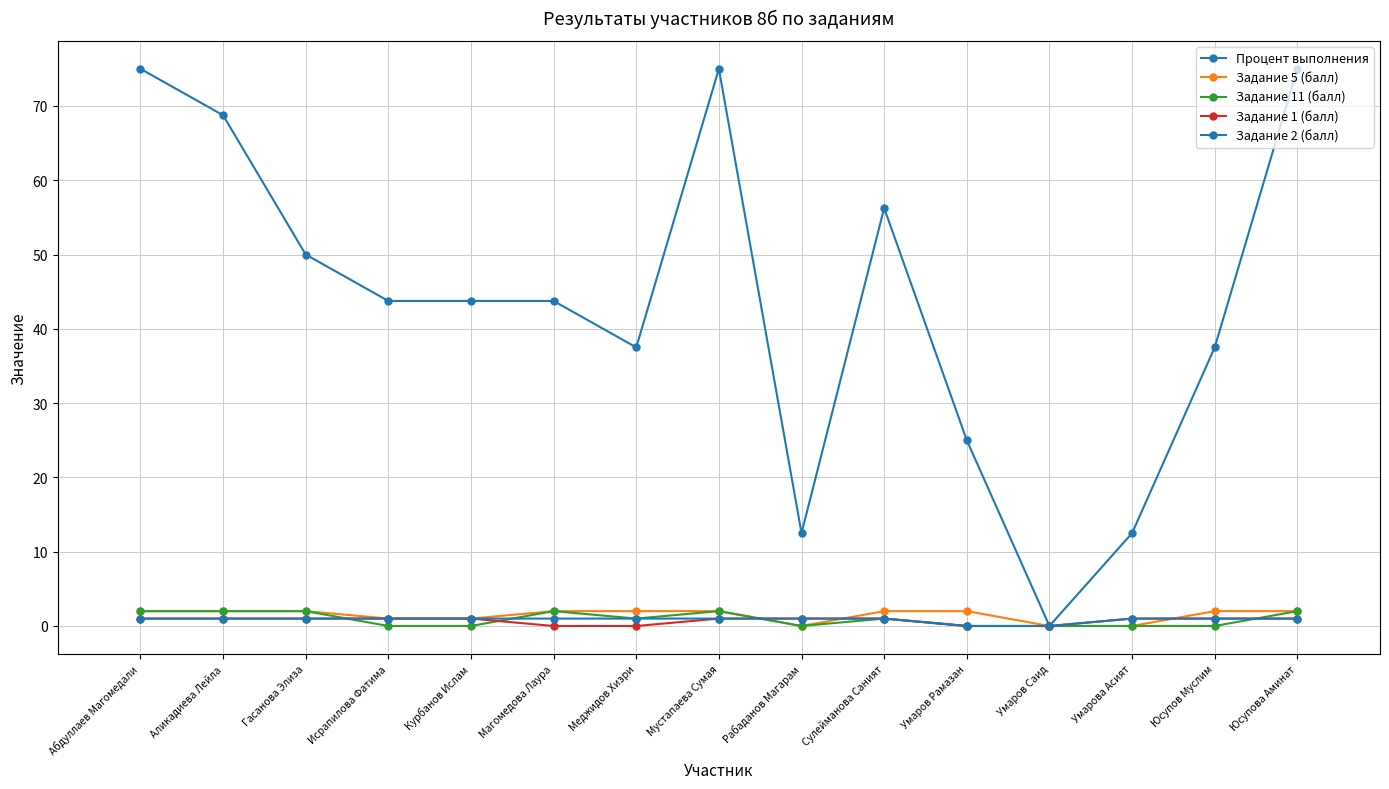

Count the number of data series in this chart.

5